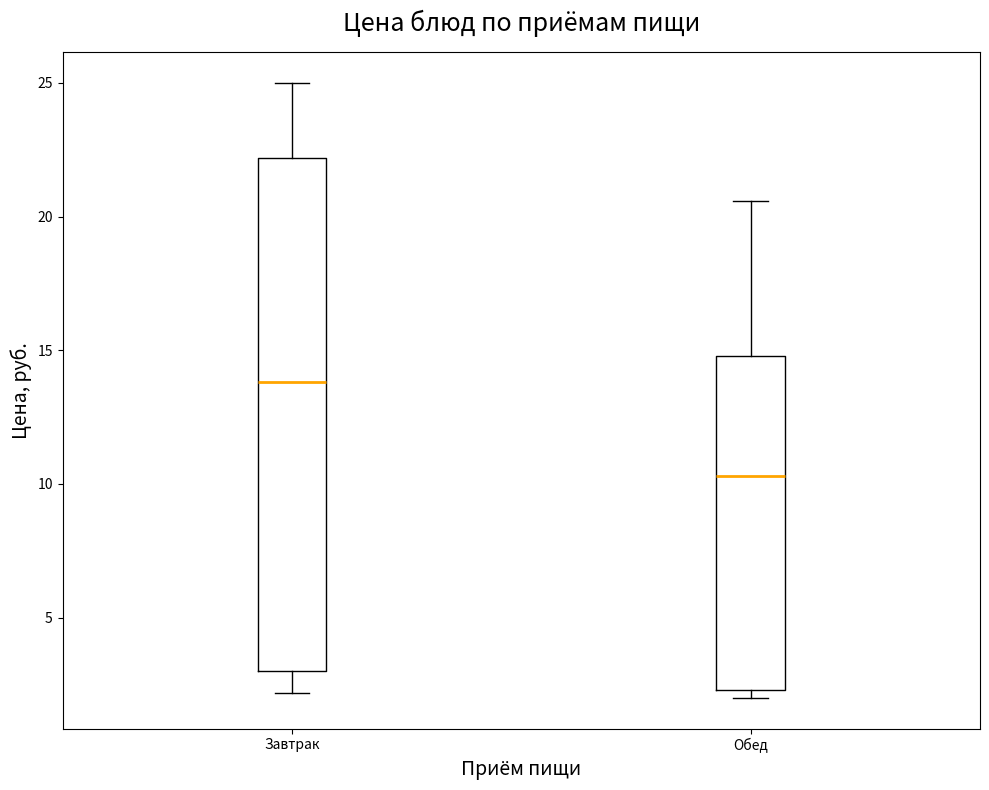

Which box is the tallest, from its lower edge to its upper edge?

Завтрак